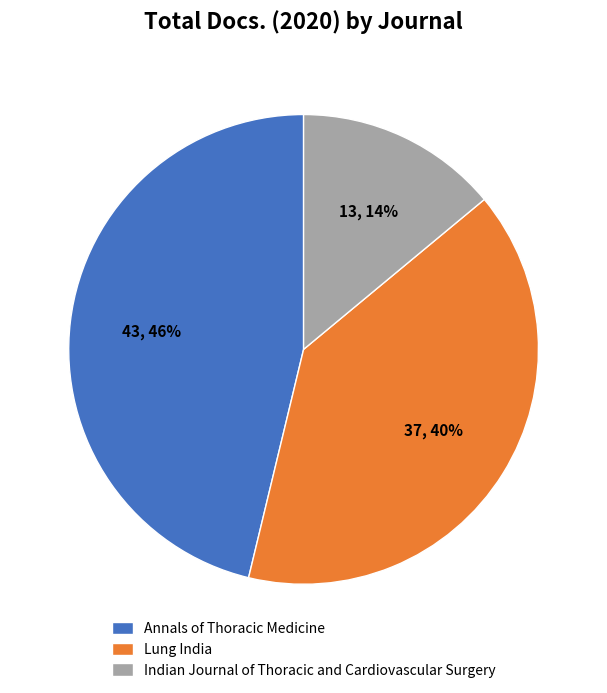

Count the number of slices in the pie.

3